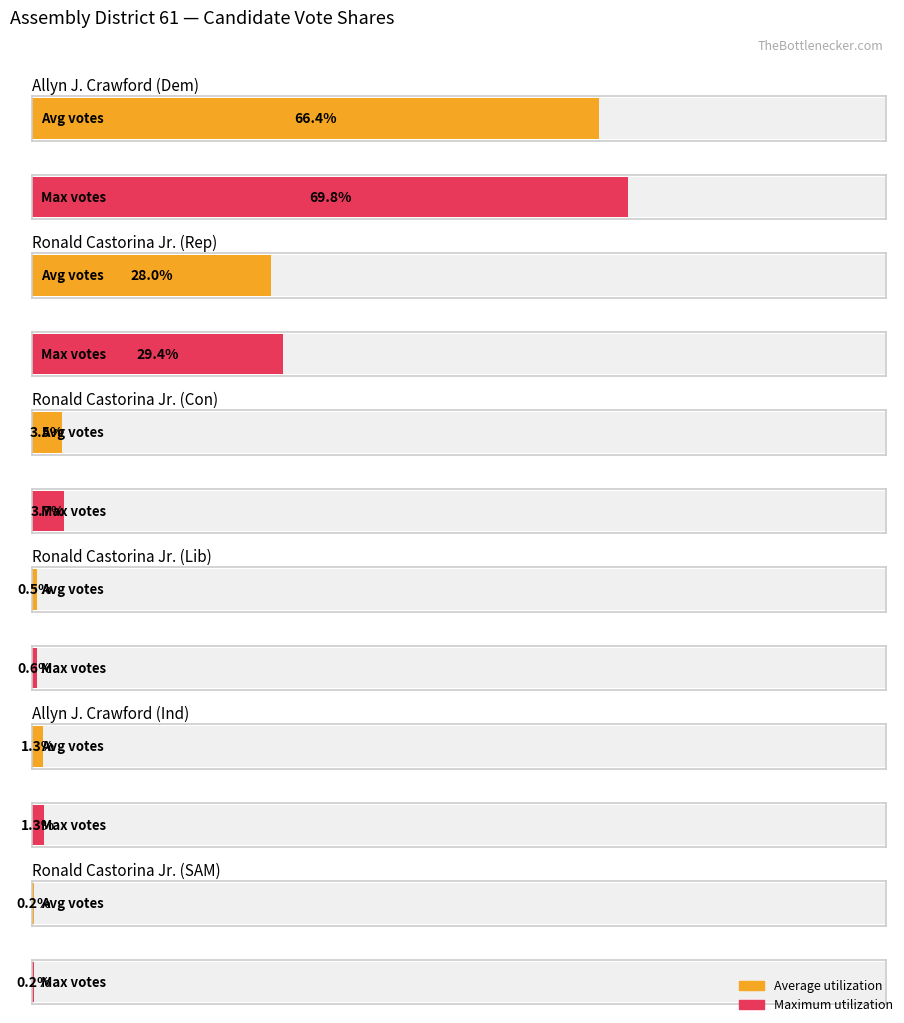

The Total Applicable Ballots series shows 11992 at Allyn J. Crawford (Democratic). True or false?

False